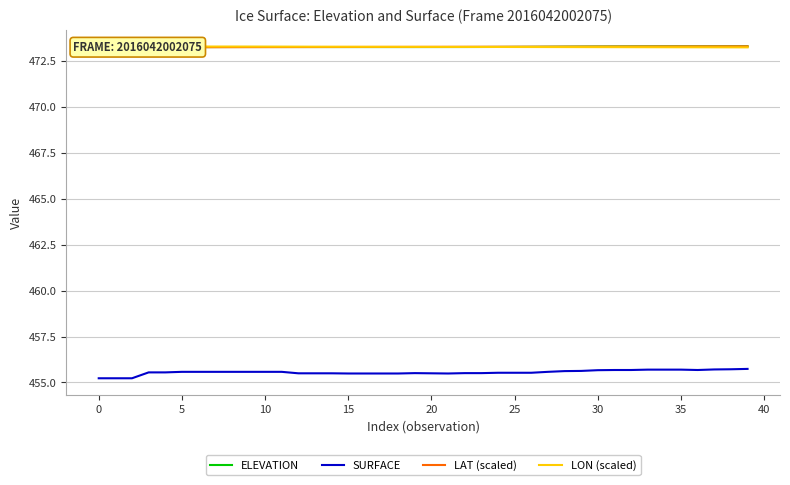

What is the lowest value of the SURFACE series?

455.2